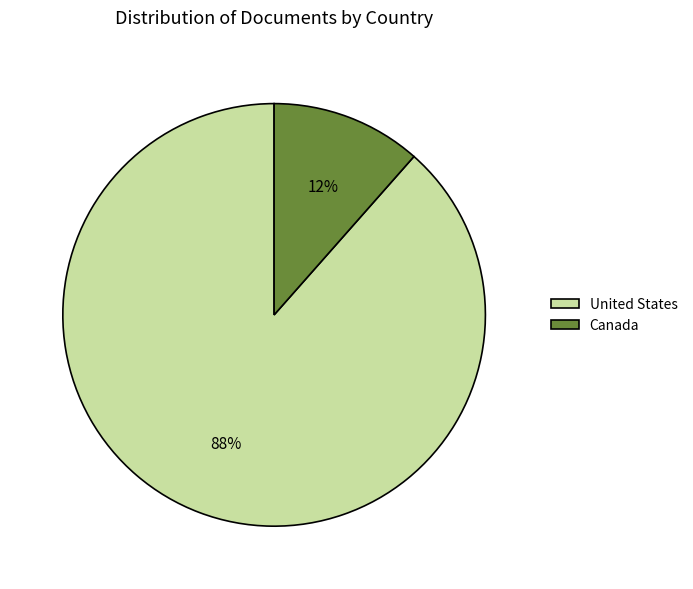

Rank the categories by value from highest to lowest.

United States, Canada